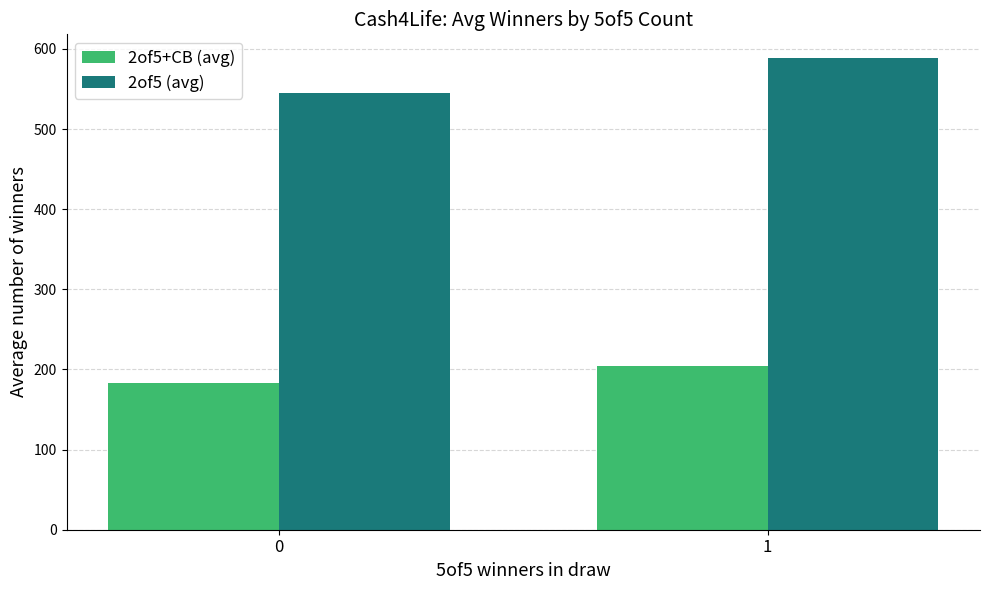

How many values in the 2of5 (avg) series are below 588?

1